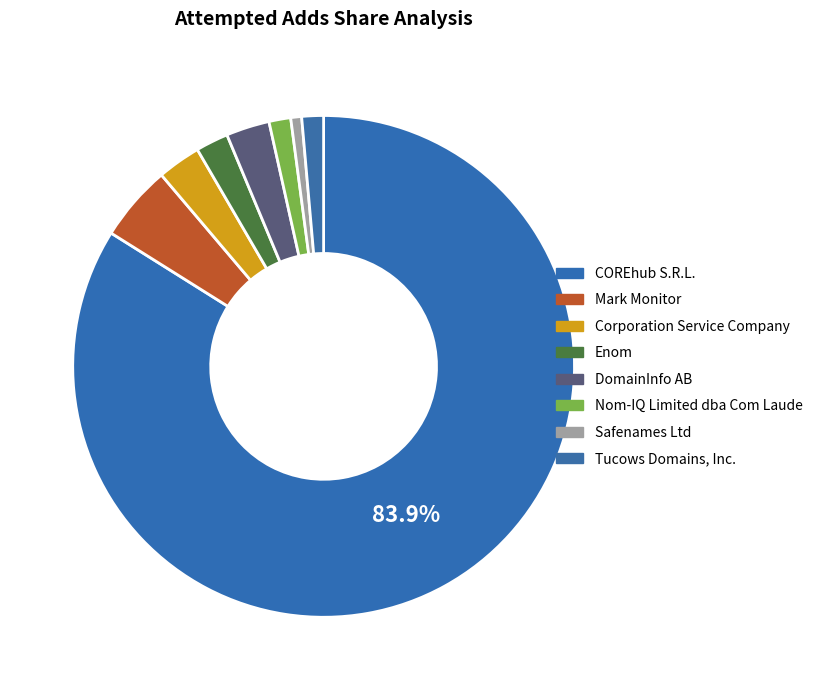

Between Safenames Ltd and Mark Monitor, which is larger?

Mark Monitor